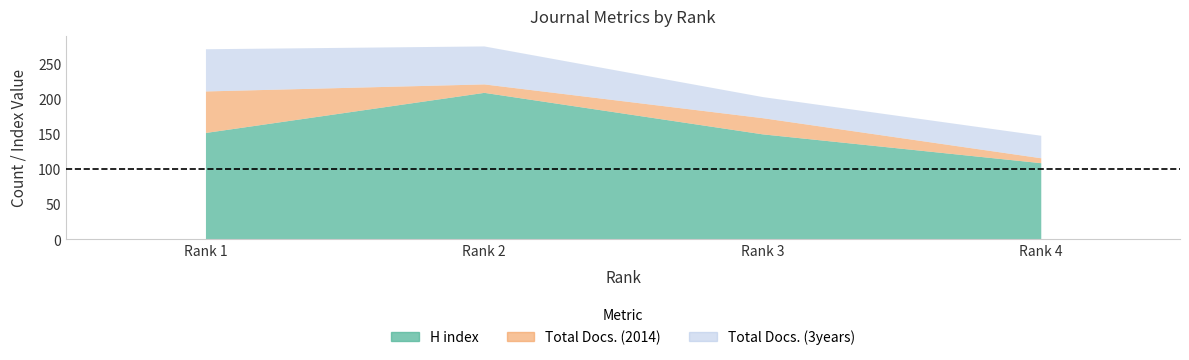

At which category does the chart reach its peak across all series?

2